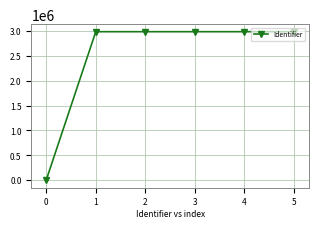

Count the number of data series in this chart.

1